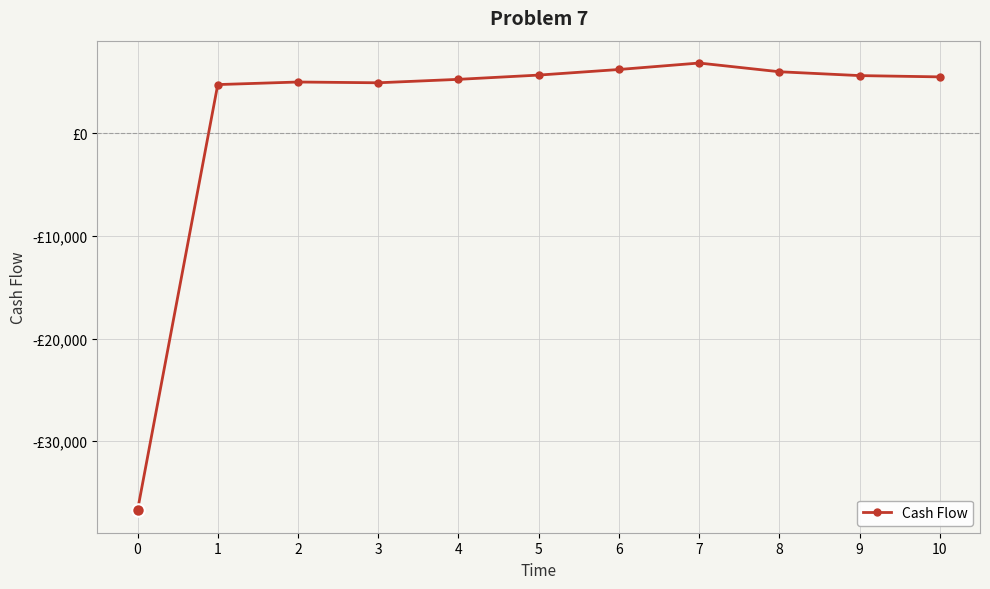

What is the change in value from 2 to 3?

-75